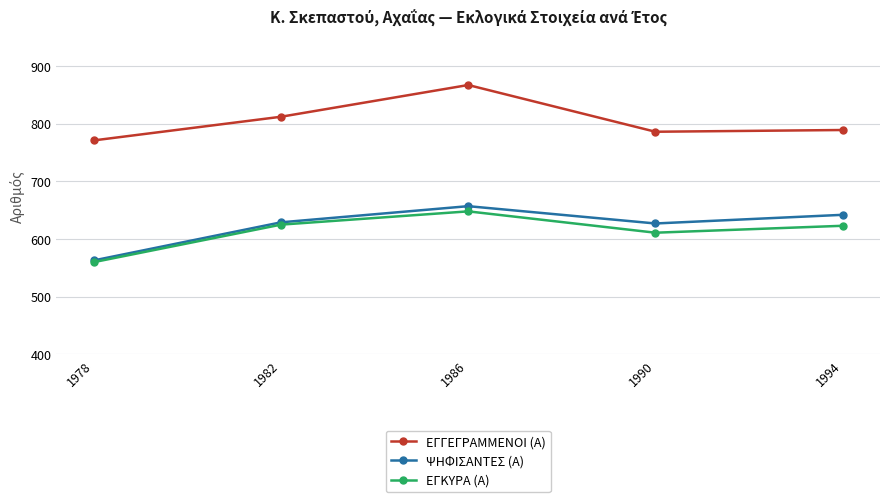

True or false: ΨΗΦΙΣΑΝΤΕΣ (Α) and ΕΓΓΕΓΡΑΜΜΕΝΟΙ (Α) cross at least once.

False